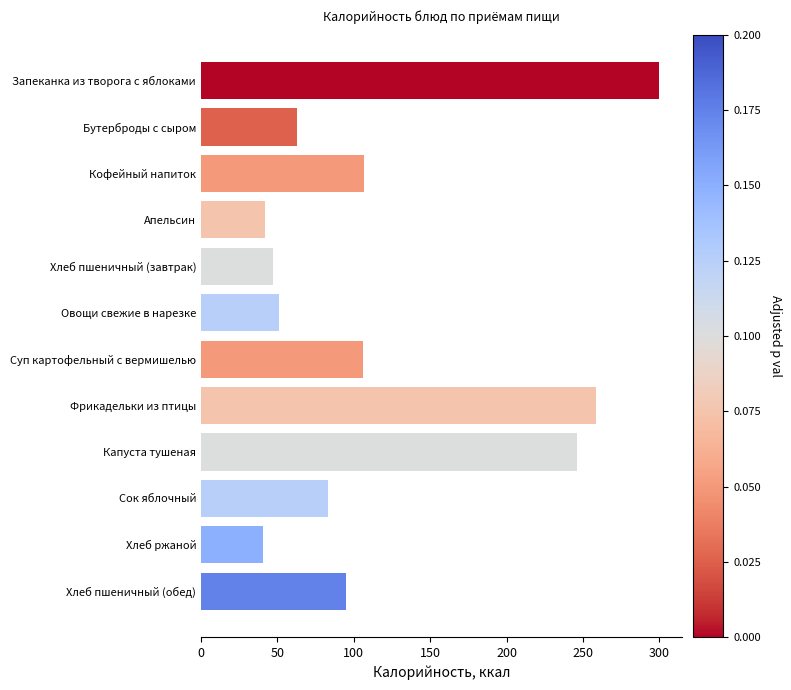

What is the difference between the values at Хлеб пшеничный (обед) and Овощи свежие в нарезке?

43.6